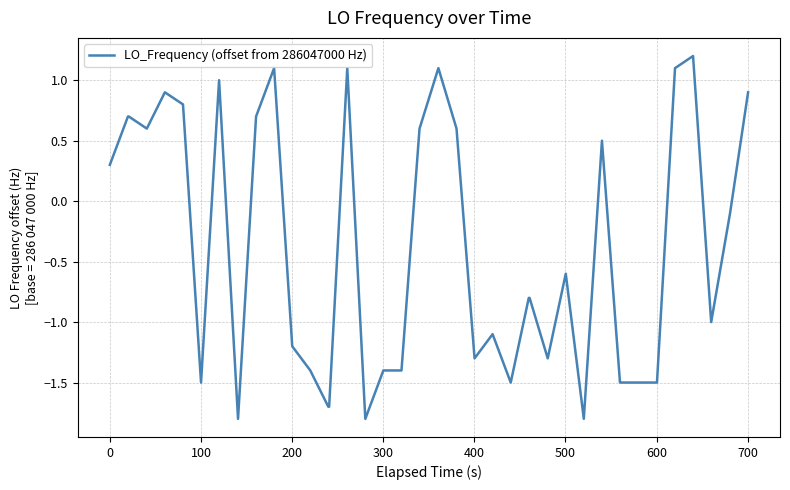

What is the minimum value shown in the chart?

-1.8